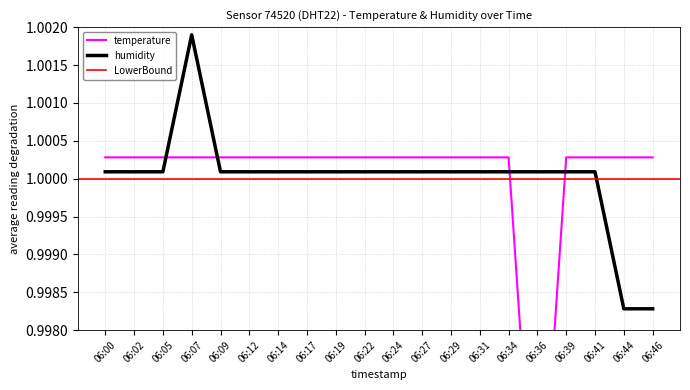

Where does the humidity series first go above 1?

06:00